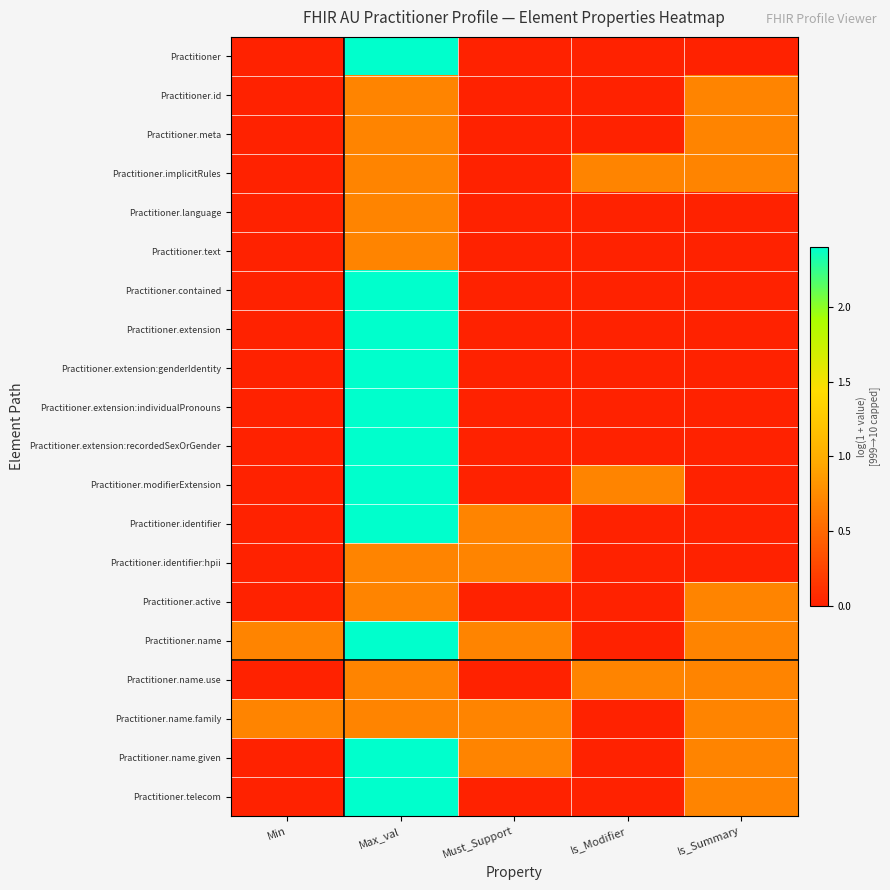

How many data points does each series have?

5